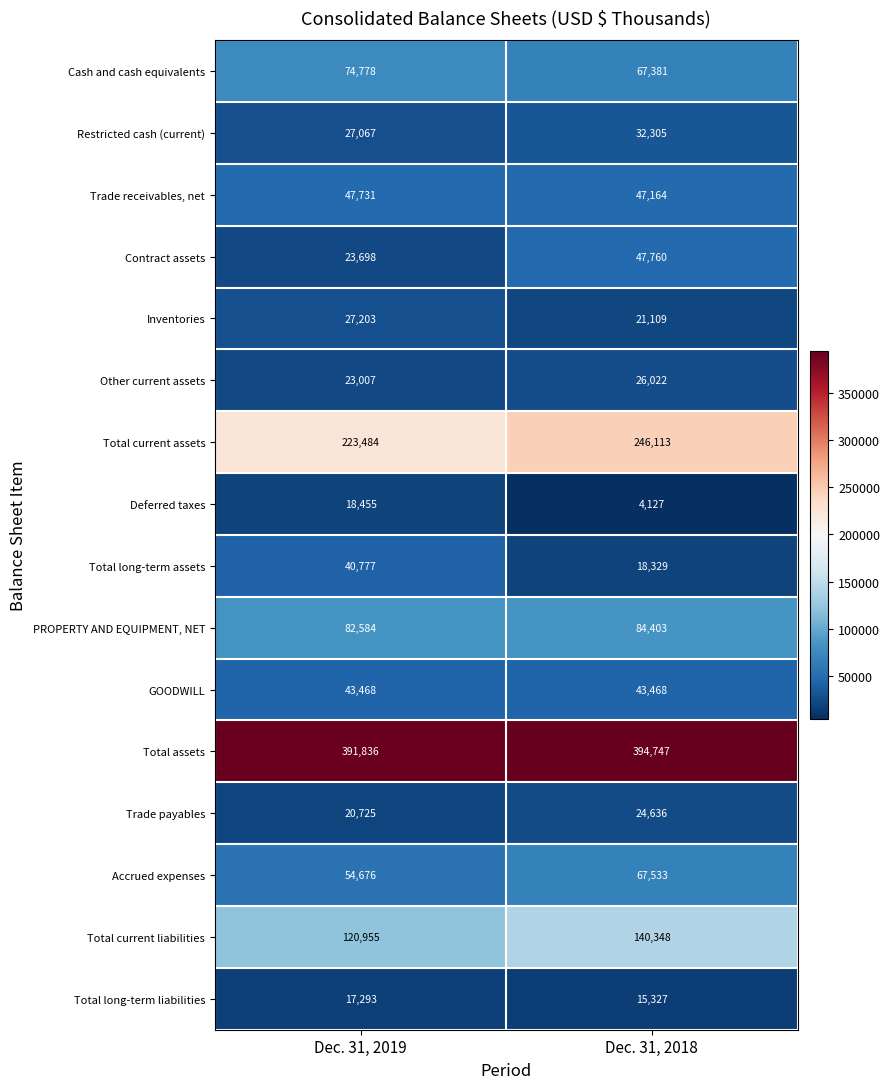

At Dec. 31, 2019, list the series in order from smallest to largest.

Total long-term liabilities, Deferred taxes, Trade payables, Other current assets, Contract assets, Restricted cash (current), Inventories, Total long-term assets, GOODWILL, Trade receivables, net, Accrued expenses, Cash and cash equivalents, PROPERTY AND EQUIPMENT, NET, Total current liabilities, Total current assets, Total assets